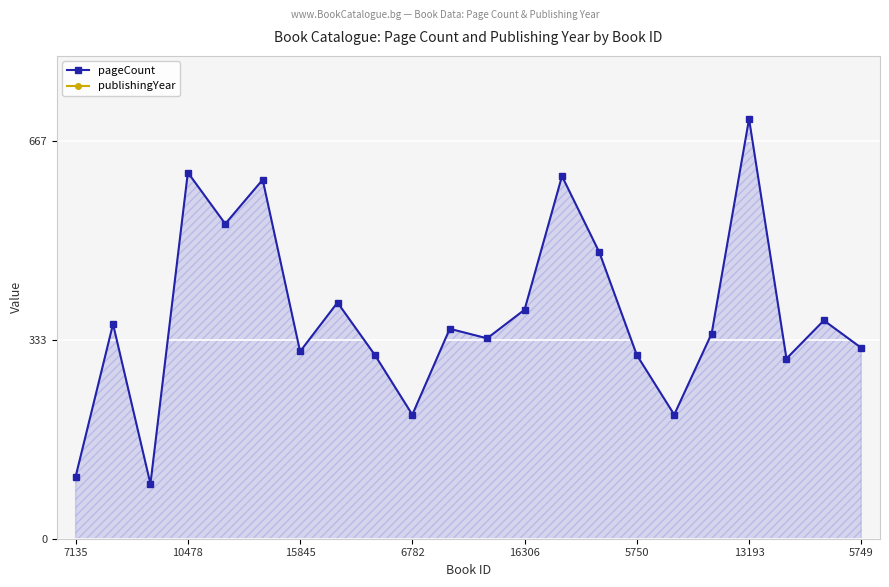

The value of publishingYear at 19 is 2001. True or false?

True